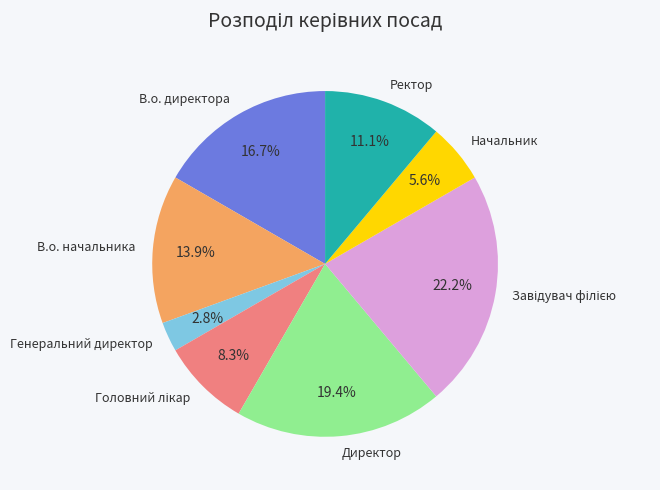

Is it true that В.о. начальника is 8% of the pie?

False